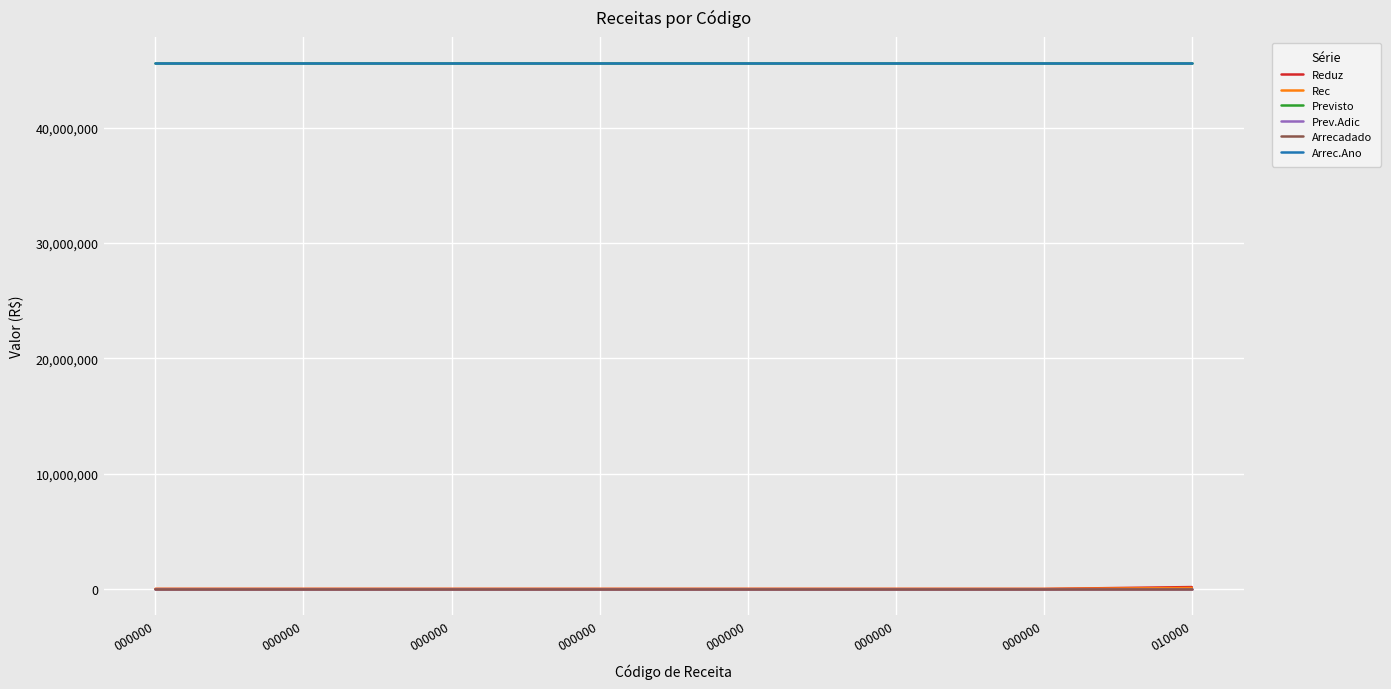

True or false: Reduz and Arrec.Ano intersect in this chart.

False